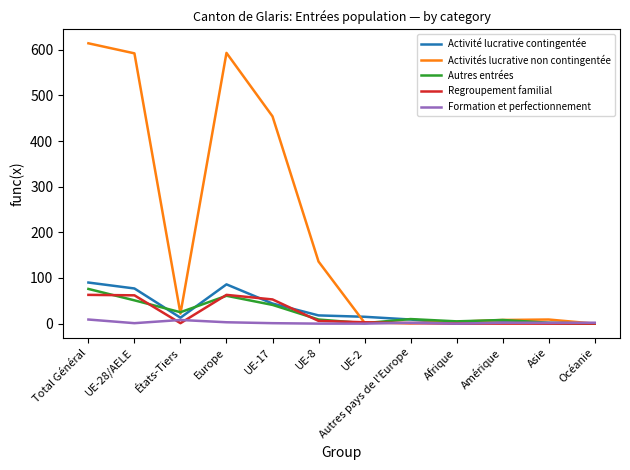

What is the average value of the Activité lucrative contingentée series?

30